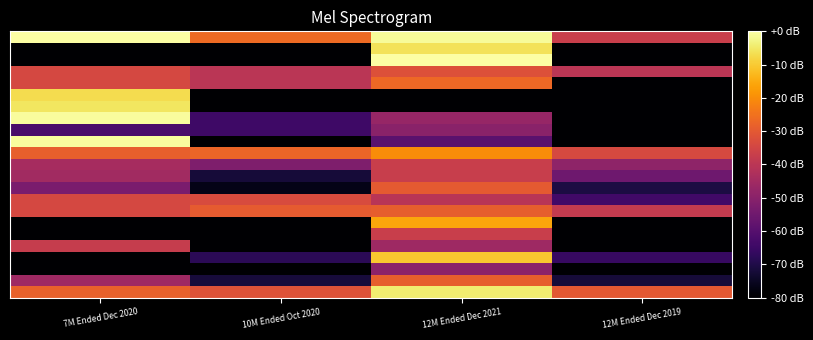

Count the number of data series in this chart.

23